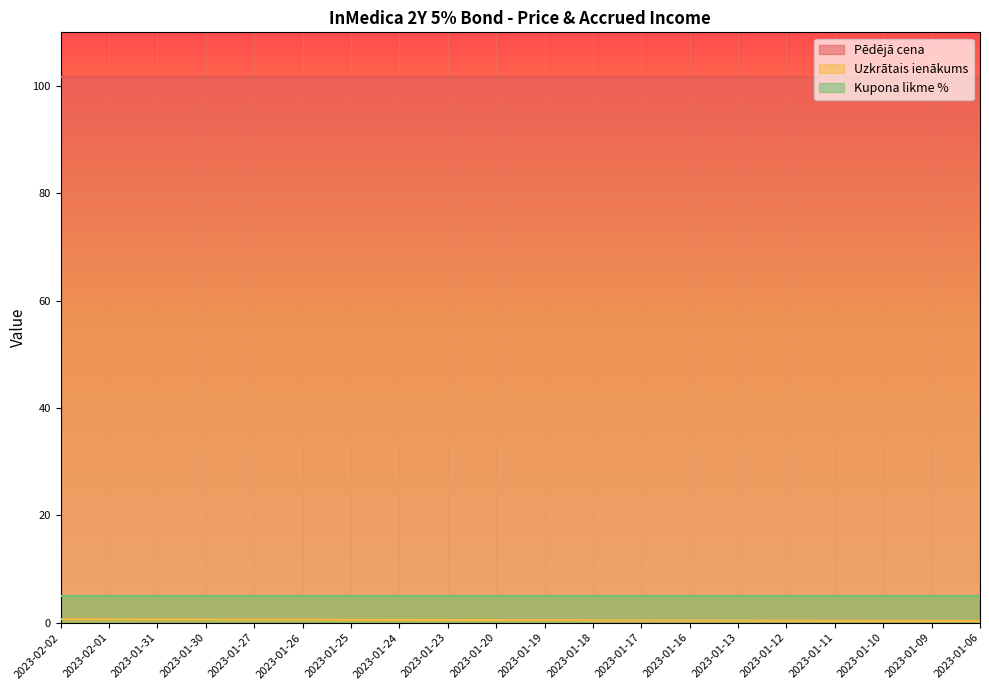

List the series in order of their peak value, highest first.

Pēdējā cena, Kupona likme %, Uzkrātais ienākums